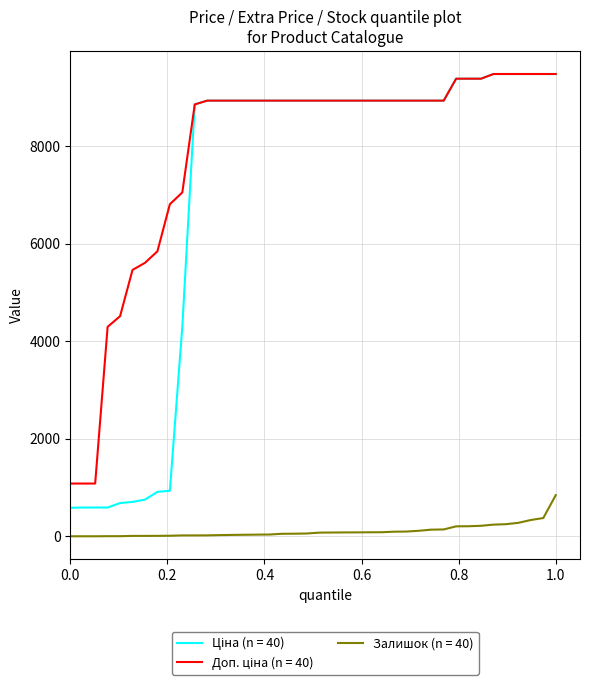

What is the maximum value shown in the chart?

9480.1